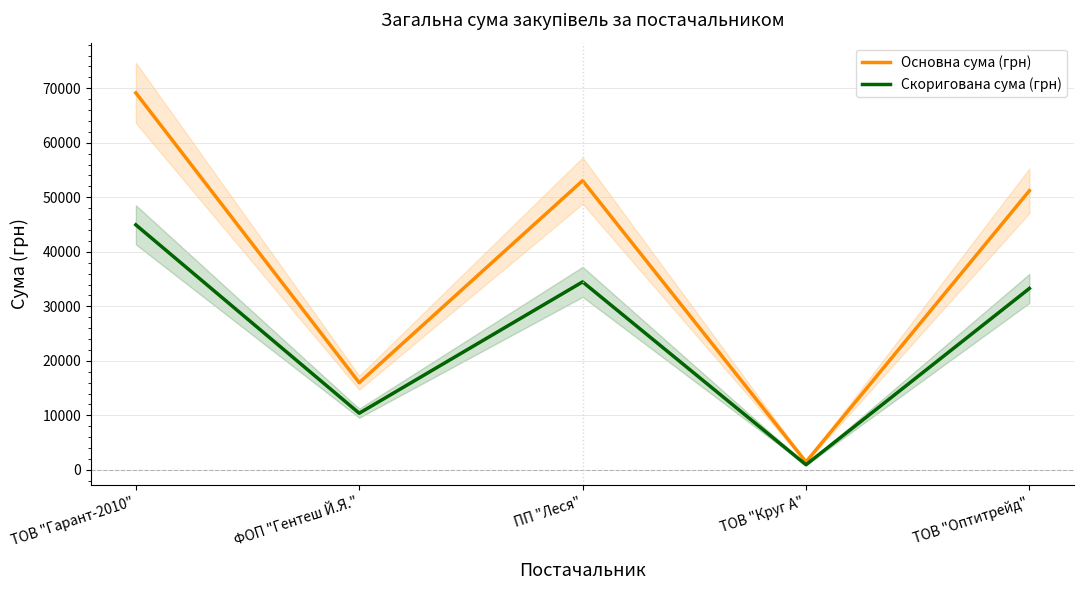

What is the difference between the highest and lowest values at ФОП "Гентеш Й.Я."?

5599.8